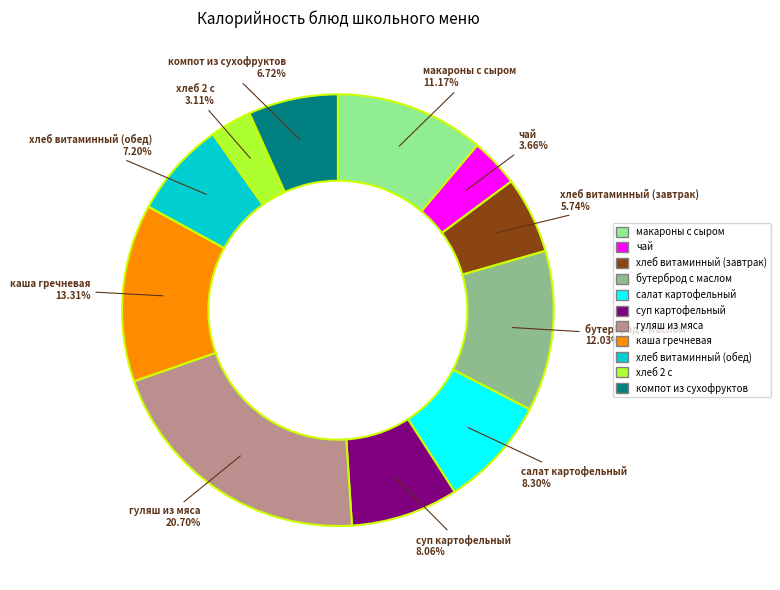

Is хлеб витаминный (завтрак) the majority of the pie?

No